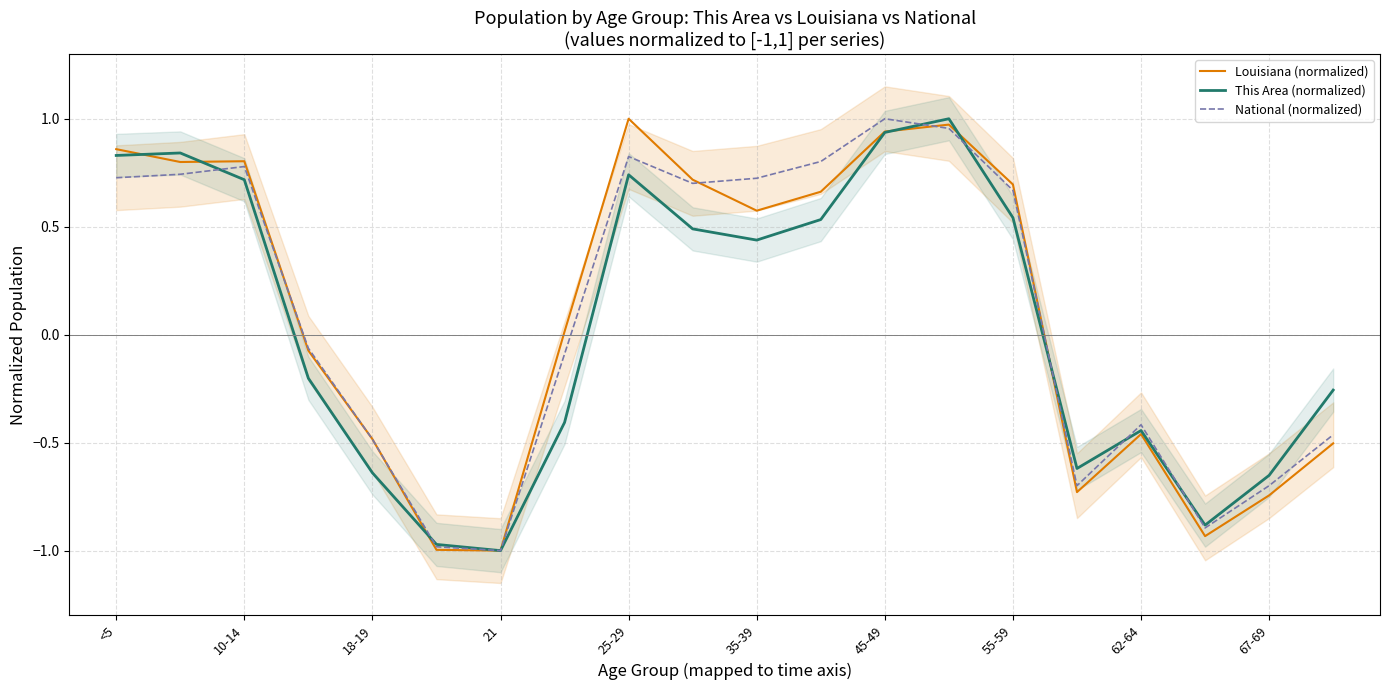

The value of This Area (normalized) at 10-14 is 0.3. True or false?

False